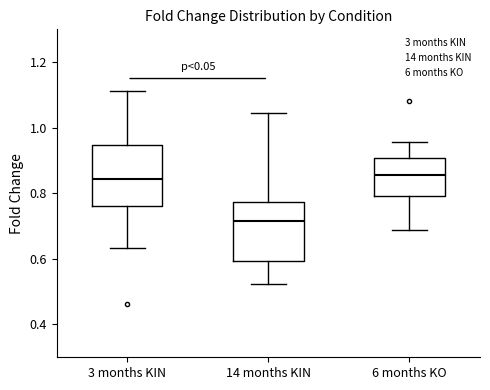

Reading left to right, transcribe this box plot: for each box, give where its median line is, the range the box spans, and where its two whiskers end, as read against the y-axis. The values are not printed on the chart, so give them approximately, as read against the axis.

3 months KIN: median 0.84, box 0.76 to 0.94, whiskers 0.64 to 1.12
14 months KIN: median 0.72, box 0.60 to 0.78, whiskers 0.52 to 1.04
6 months KO: median 0.86, box 0.80 to 0.90, whiskers 0.68 to 0.96